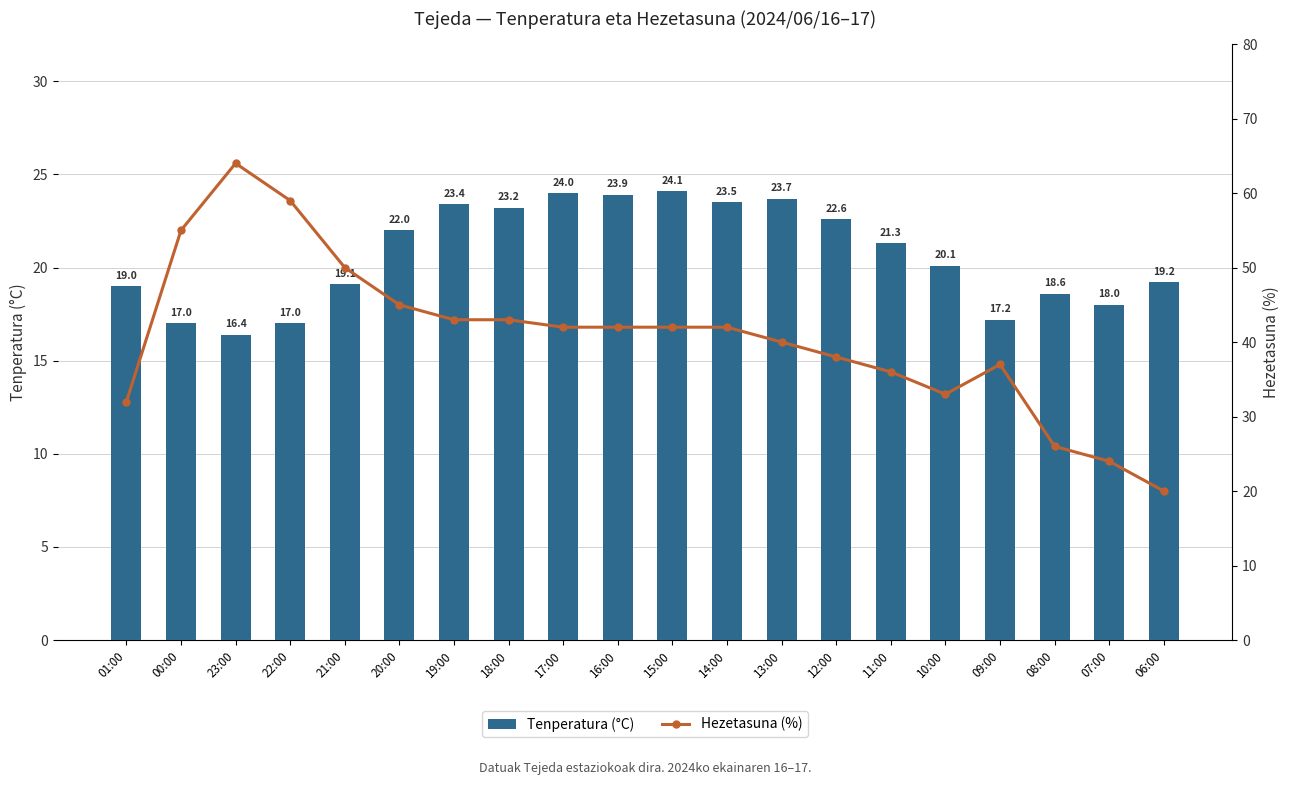

What is the approximate value of Hezetasuna (%) at 17:00?

42.0